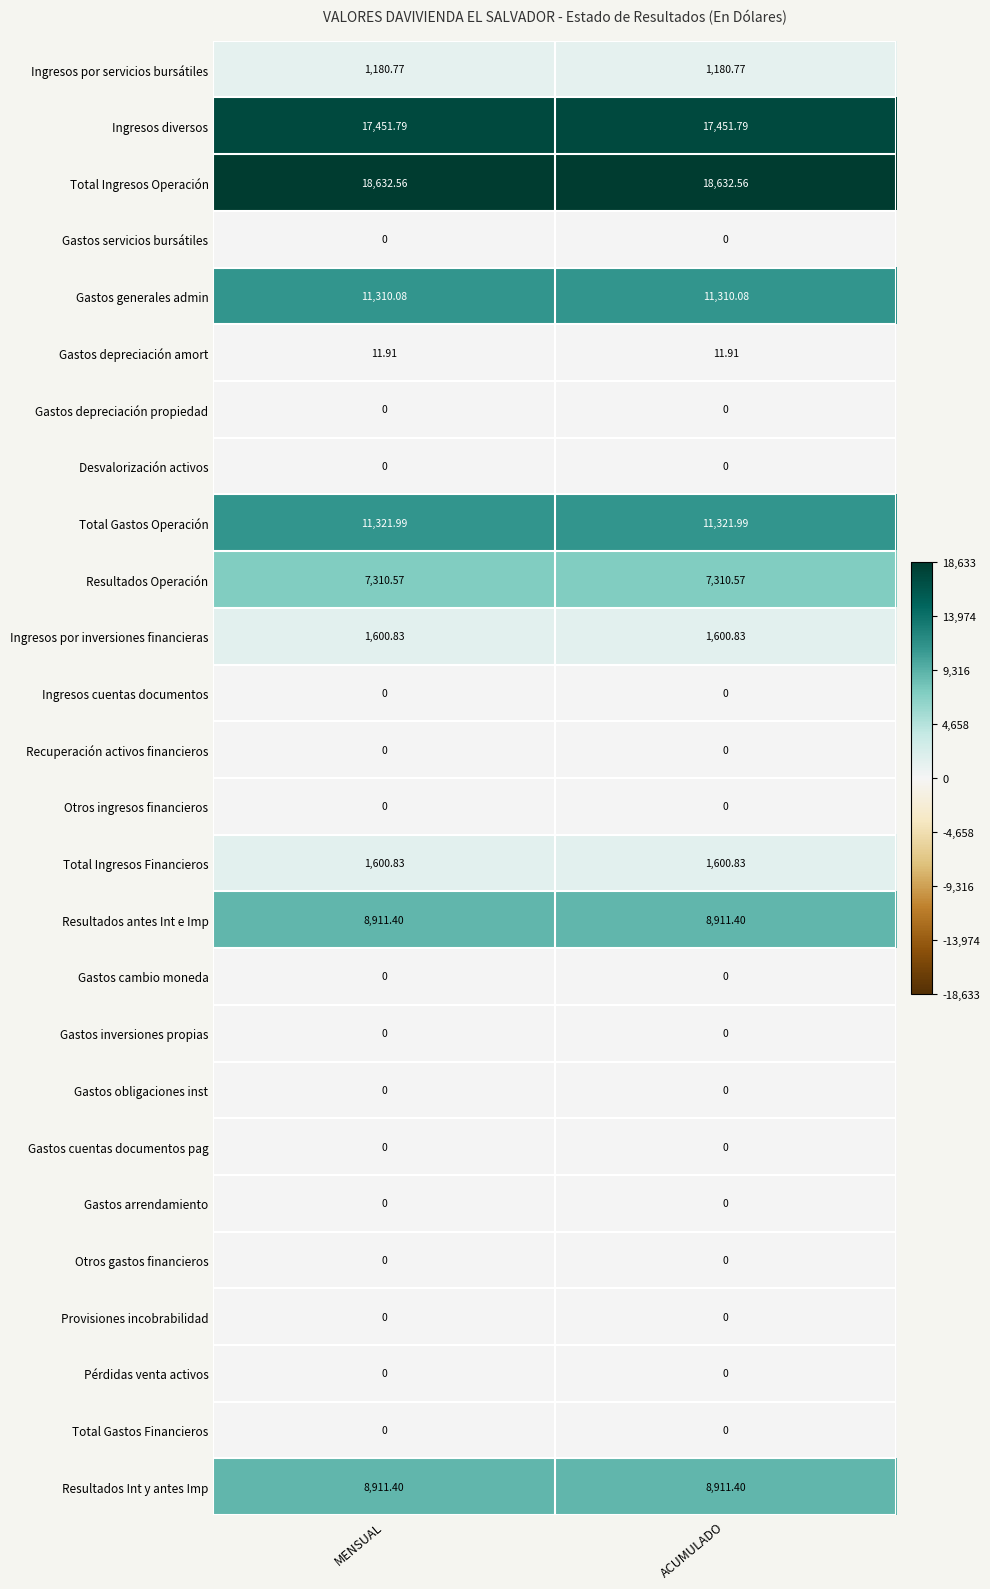

Which series has the largest total across all categories?

Total Ingresos Operación